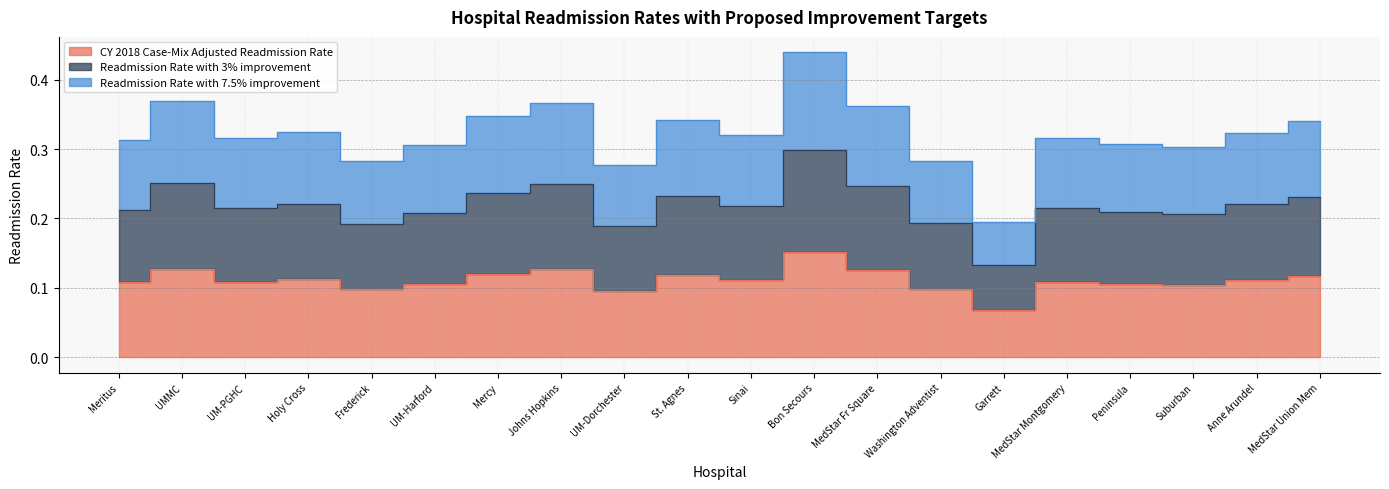

What is the difference between the second highest and minimum values in the CY 2018 Case-Mix Adjusted Readmission Rate series?

0.1